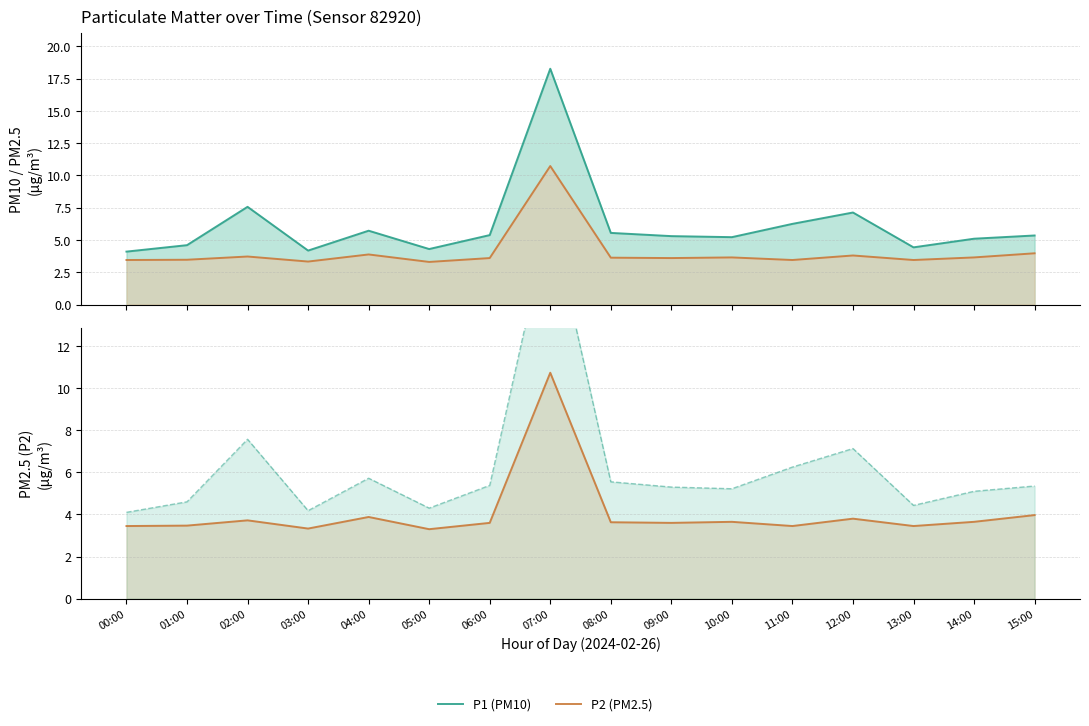

The P2 (PM2.5) series shows 1.8 at 14:00. True or false?

False